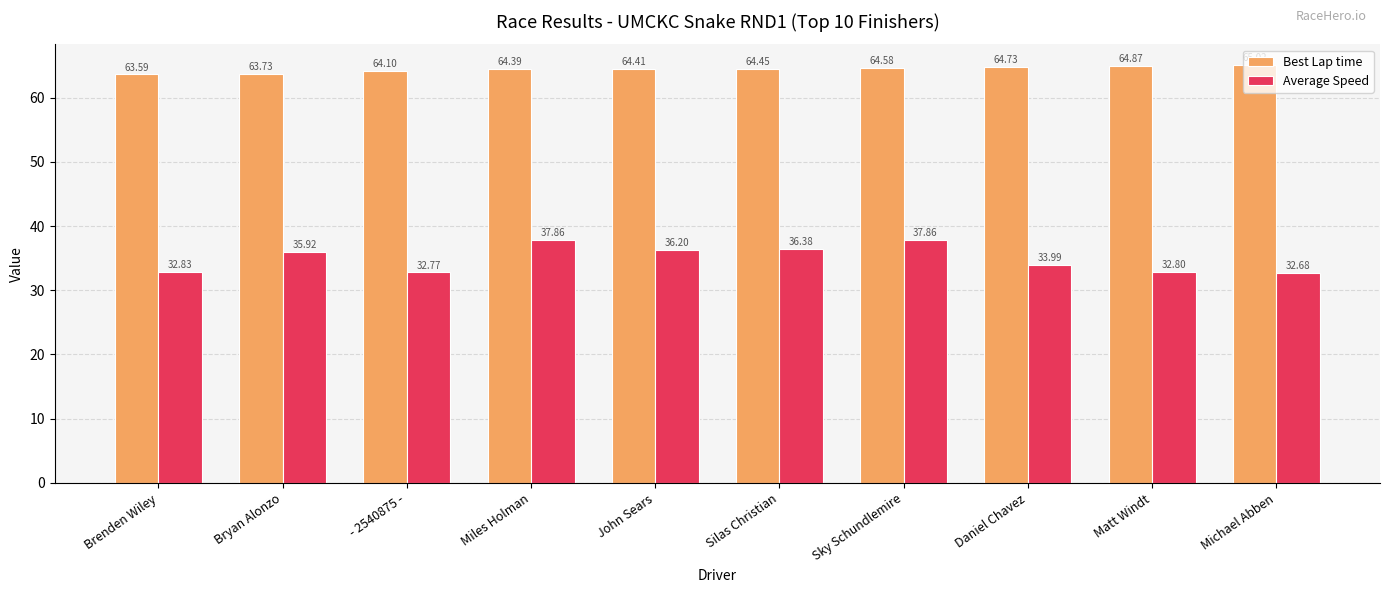

What position from the left is Sky Schundlemire?

7